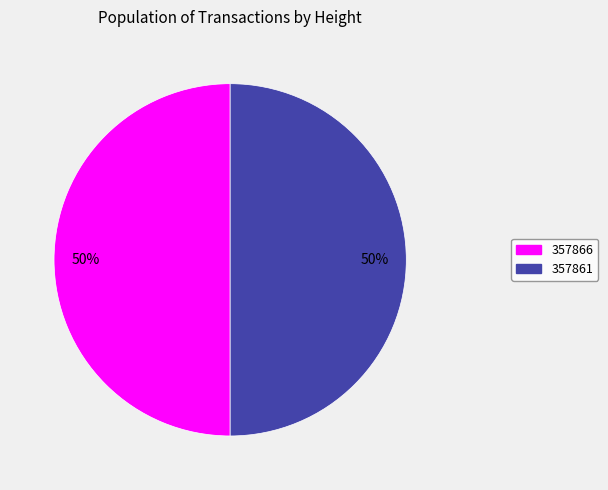

How many slices are in this pie chart?

2